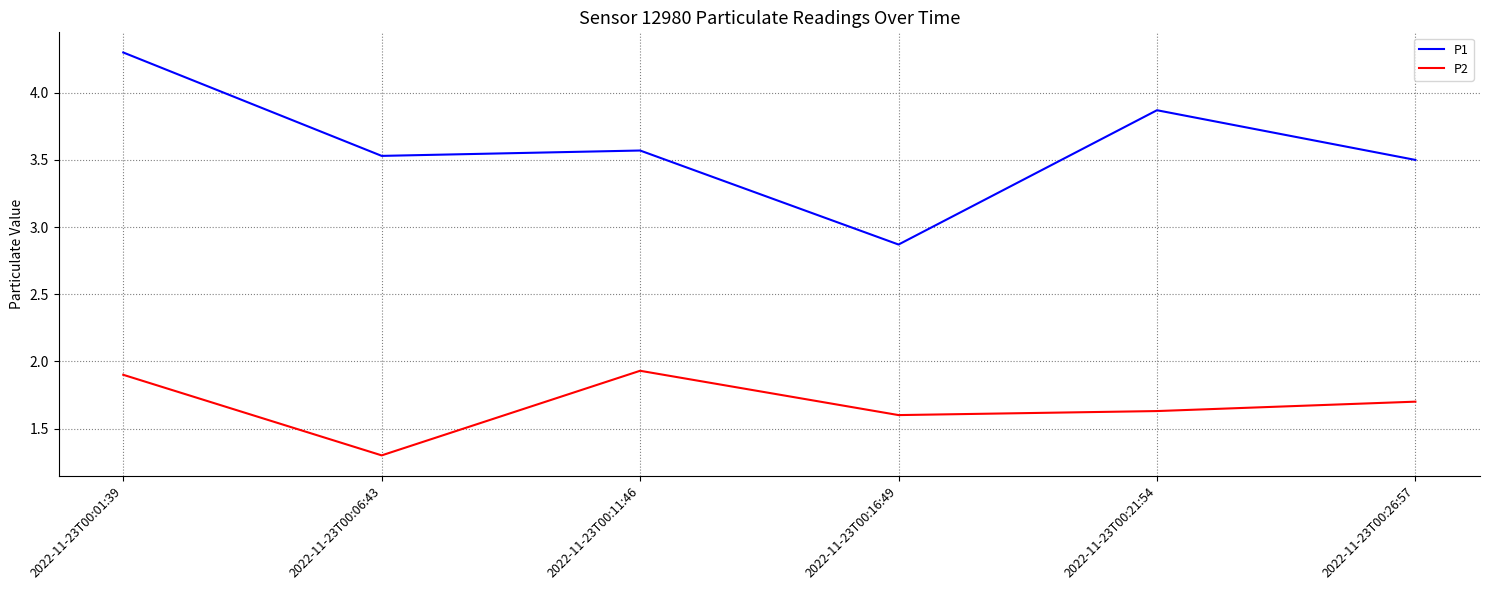

How many interior local peaks does the P1 series have?

2